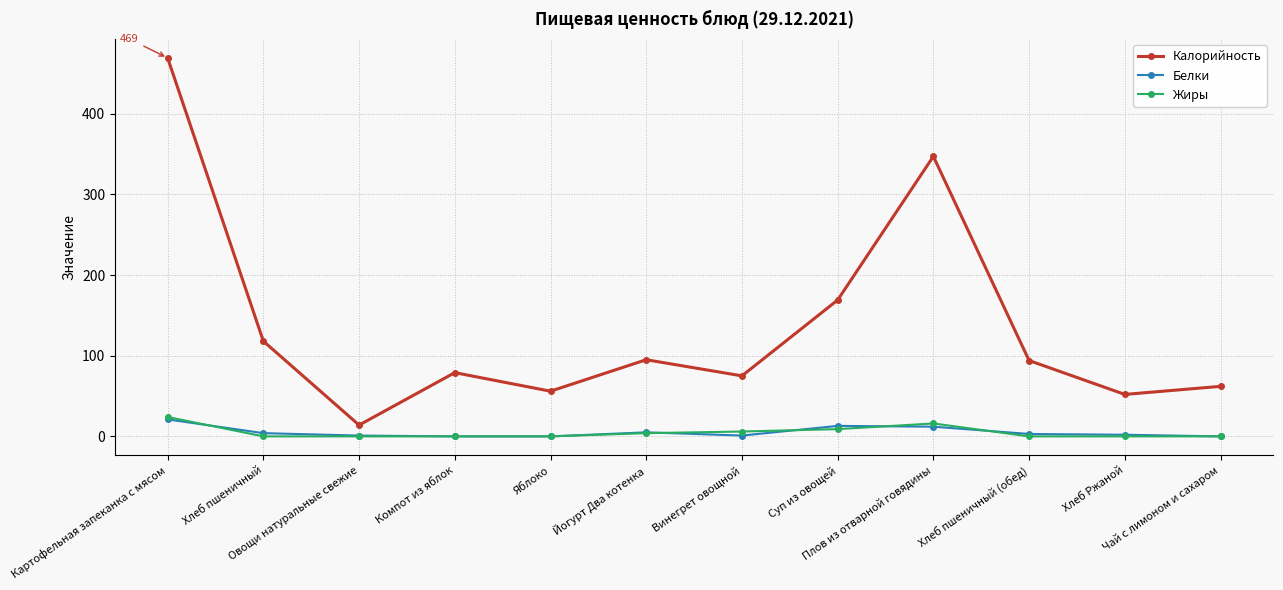

At which category does Калорийность reach its first local peak?

Компот из яблок